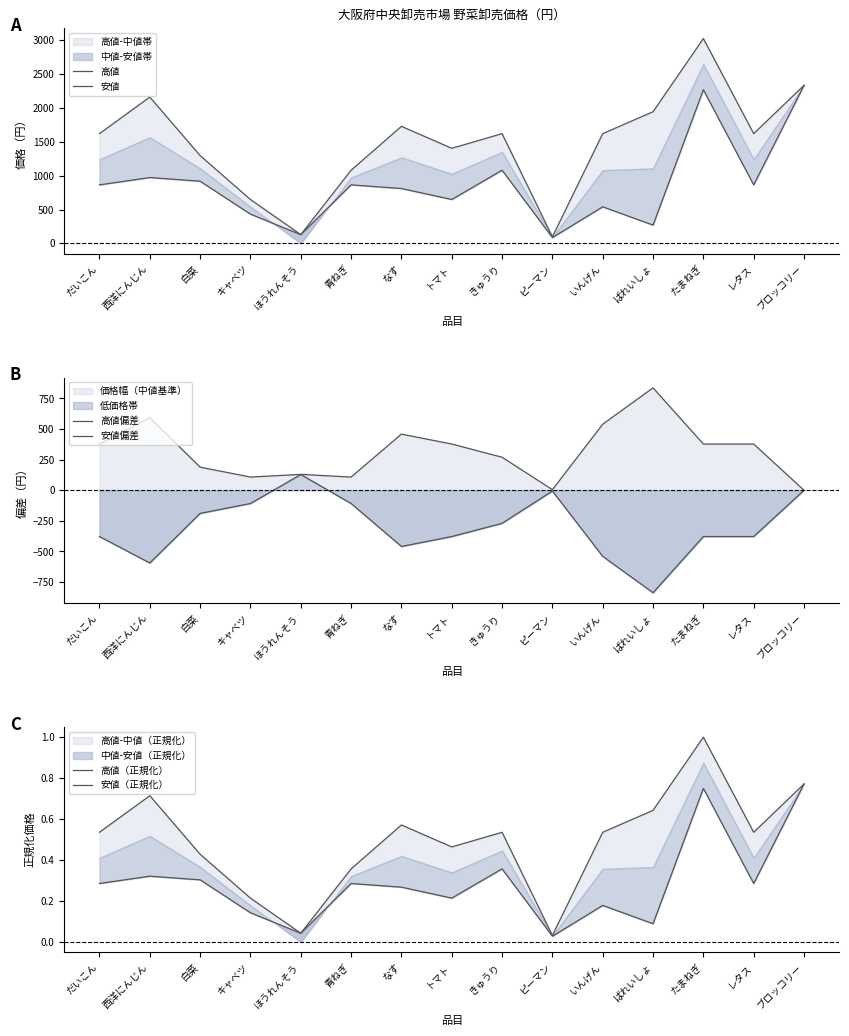

Which series has the largest range (max minus min)?

高値